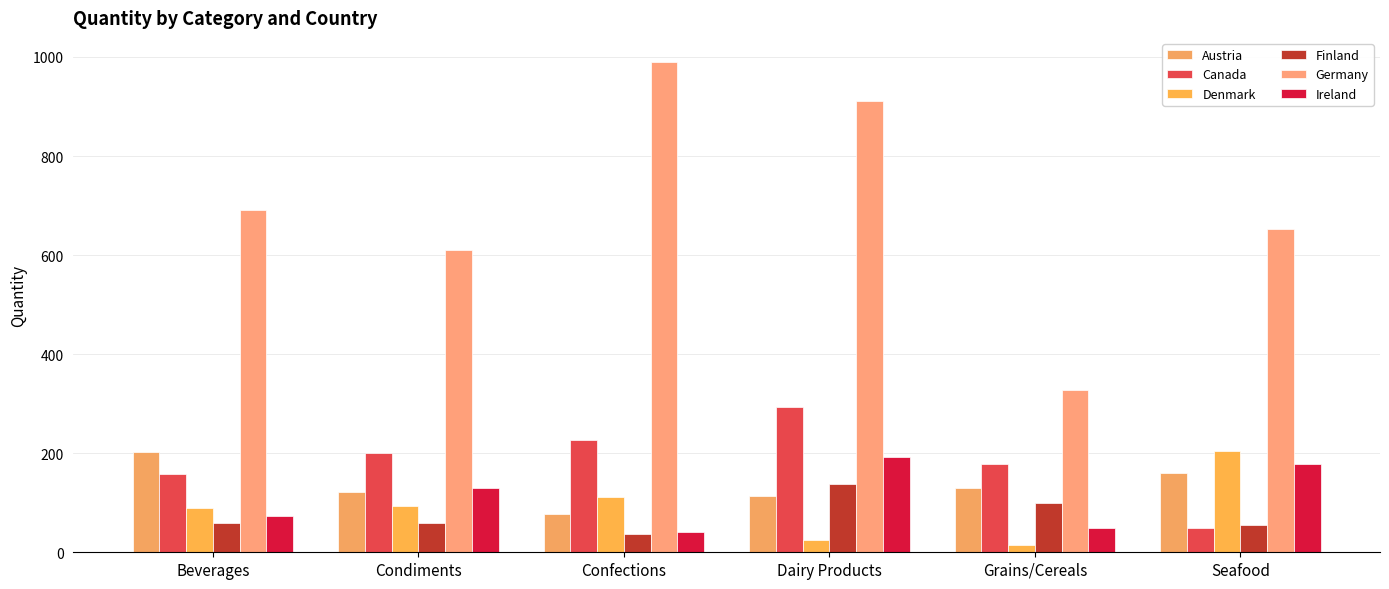

Which category has the highest value in the Finland series?

Dairy Products